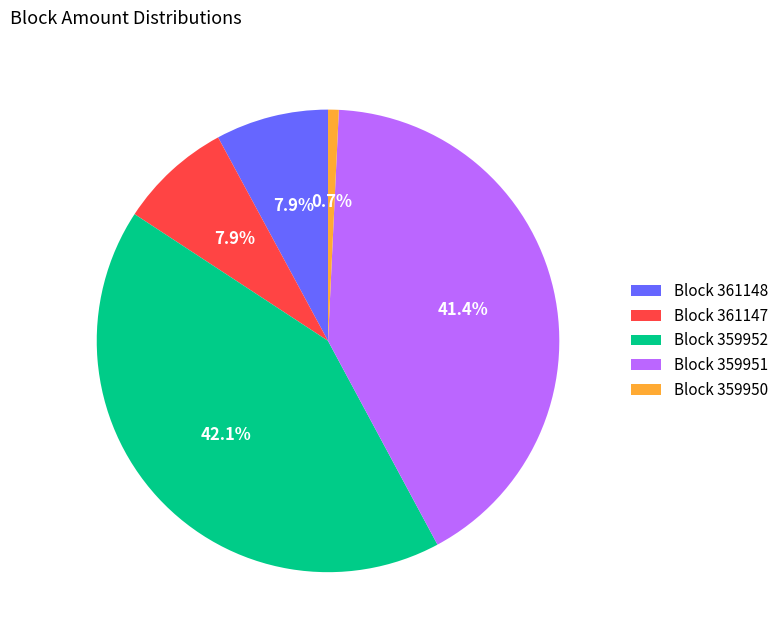

What portion of the pie excludes Block 359950?

99.3%